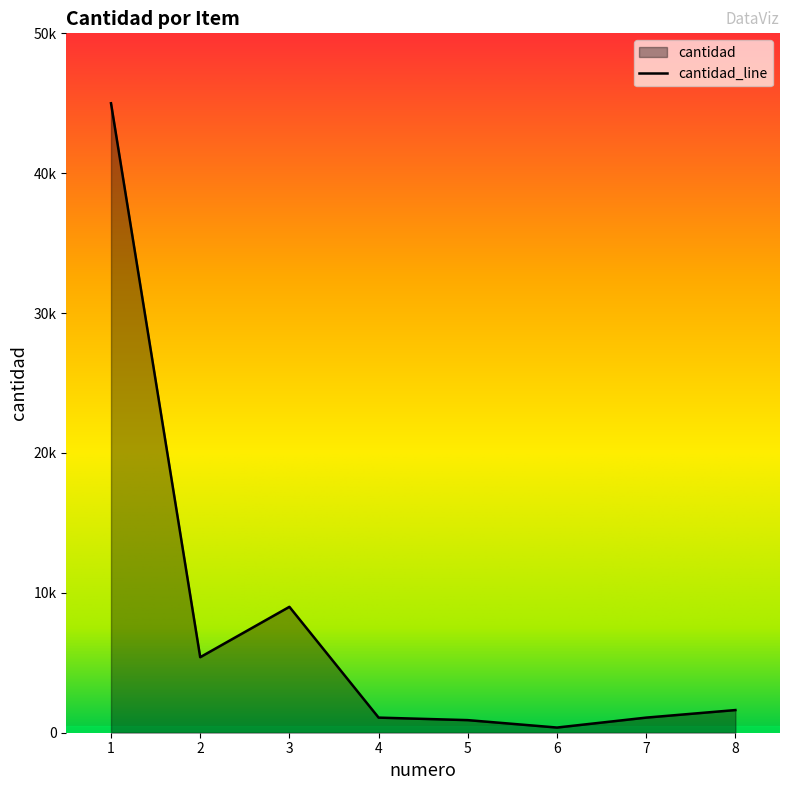

Reading right to left, transcribe all the data shown in this chart.

1620	1080	370	900	1080	9000	5400	45000